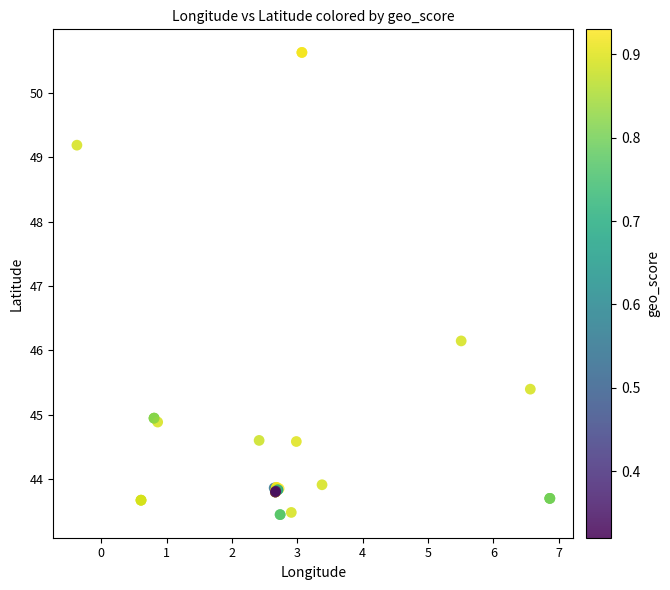

What Y value in the scatter plot is closest to 47?

46.1